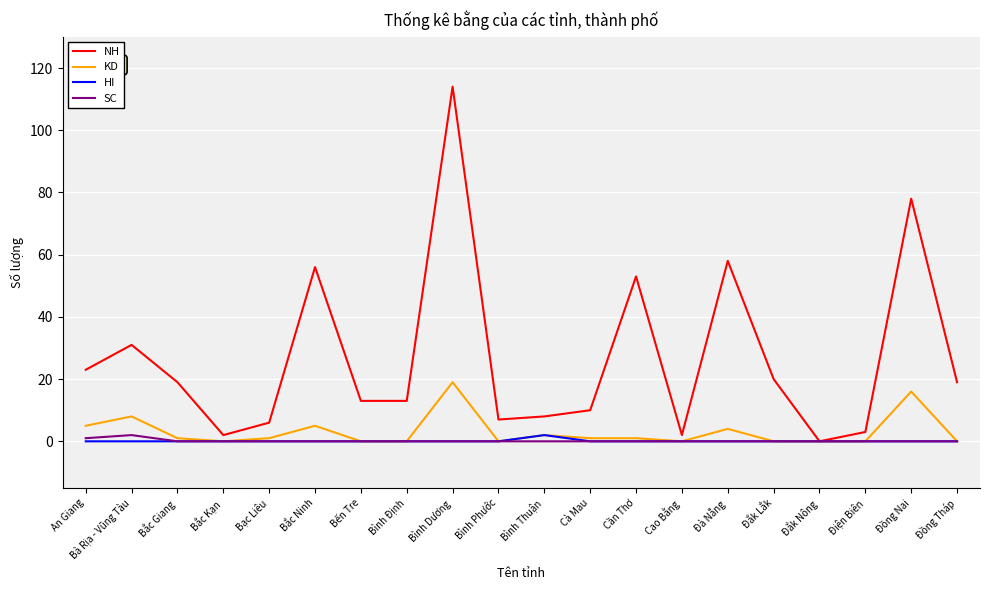

Which series has the widest spread of values?

NH